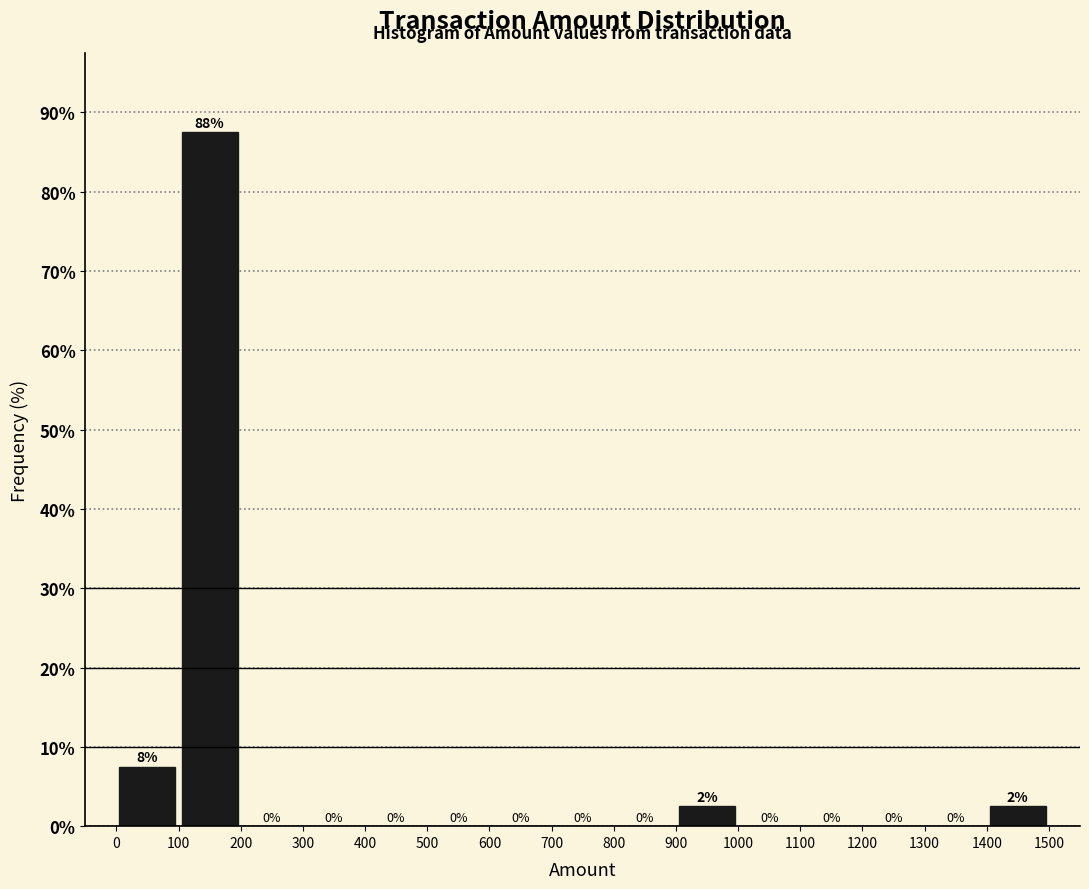

Over which range of the x-axis is the bar tallest?

100 to 200